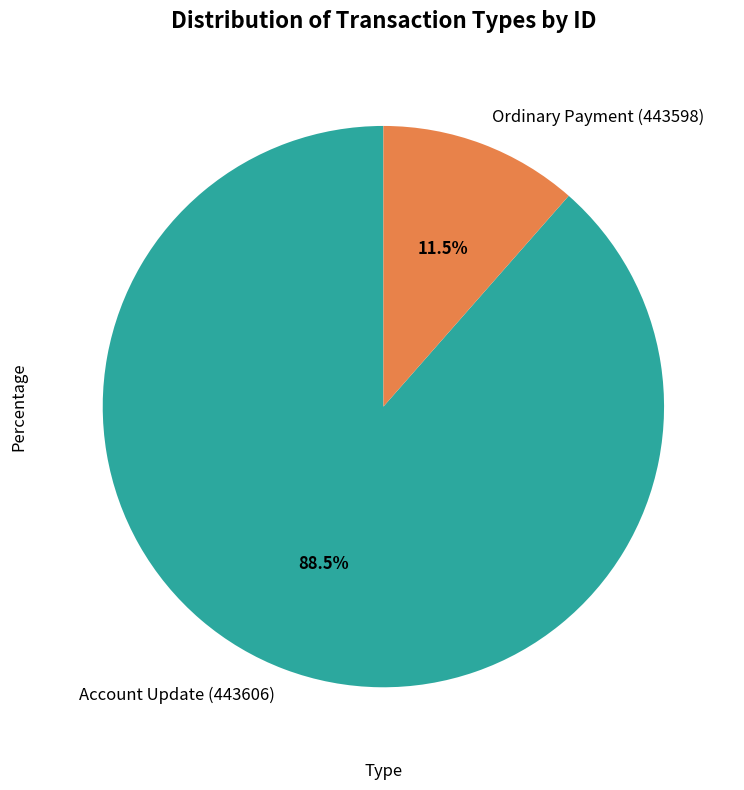

To the nearest percent, what is the combined percentage of Ordinary Payment (443598) and Account Update (443606)?

100%